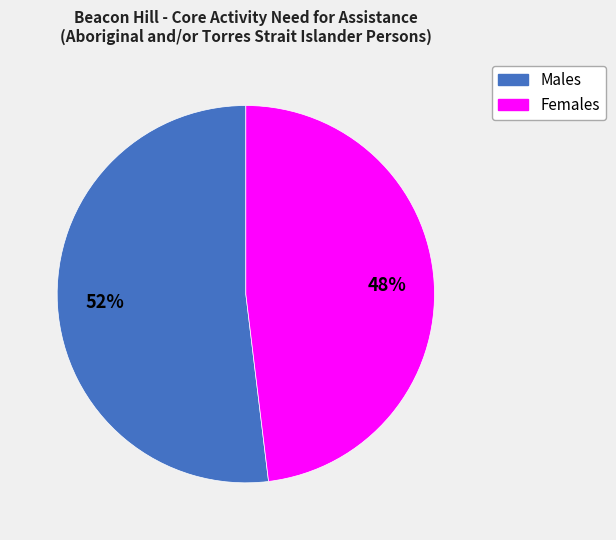

Do Males and Females together represent more than half of the pie?

Yes